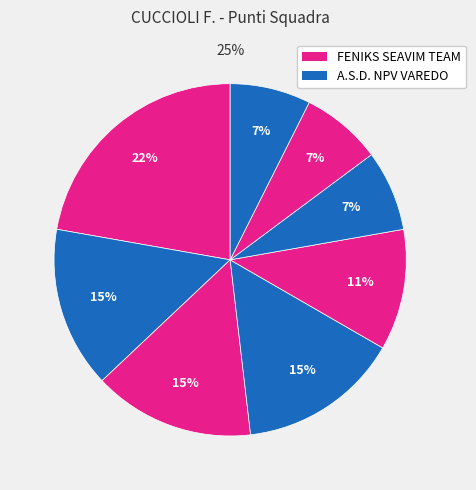

How many slices are in this pie chart?

8